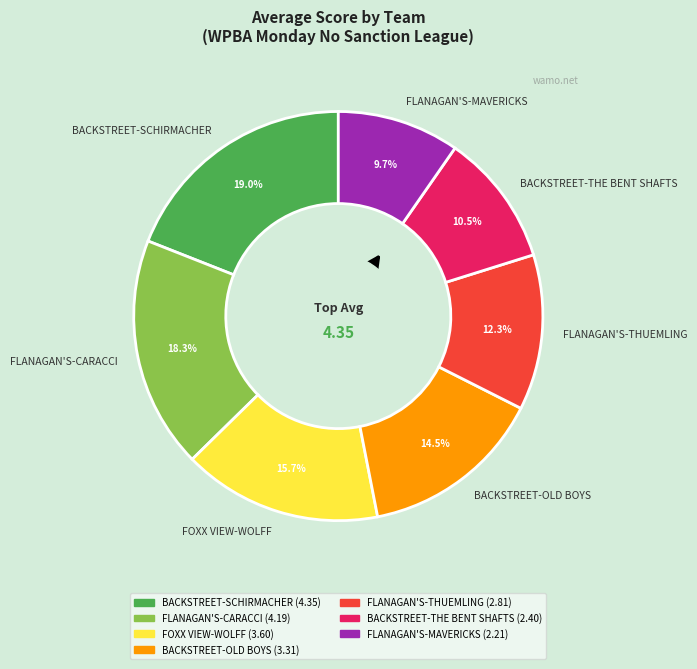

Count the number of slices in the pie.

7